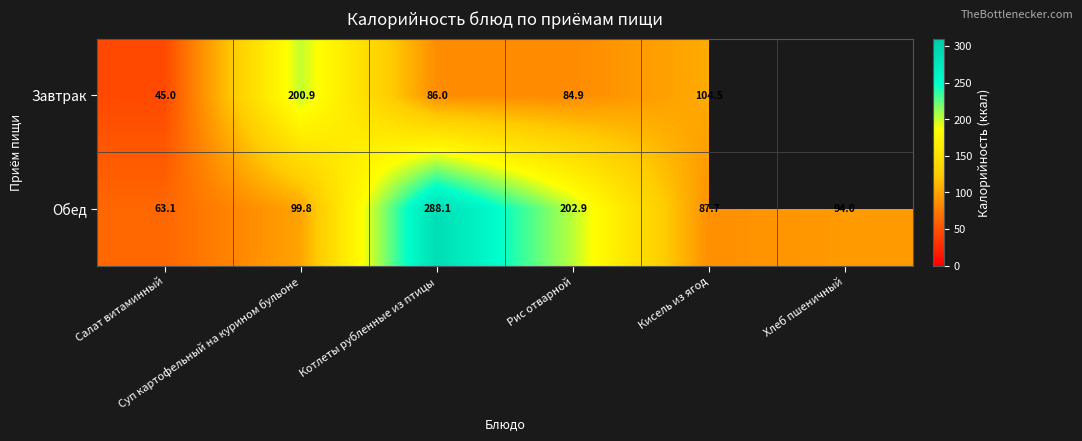

The Обед series shows 94.0 at Хлеб пшеничный. True or false?

True